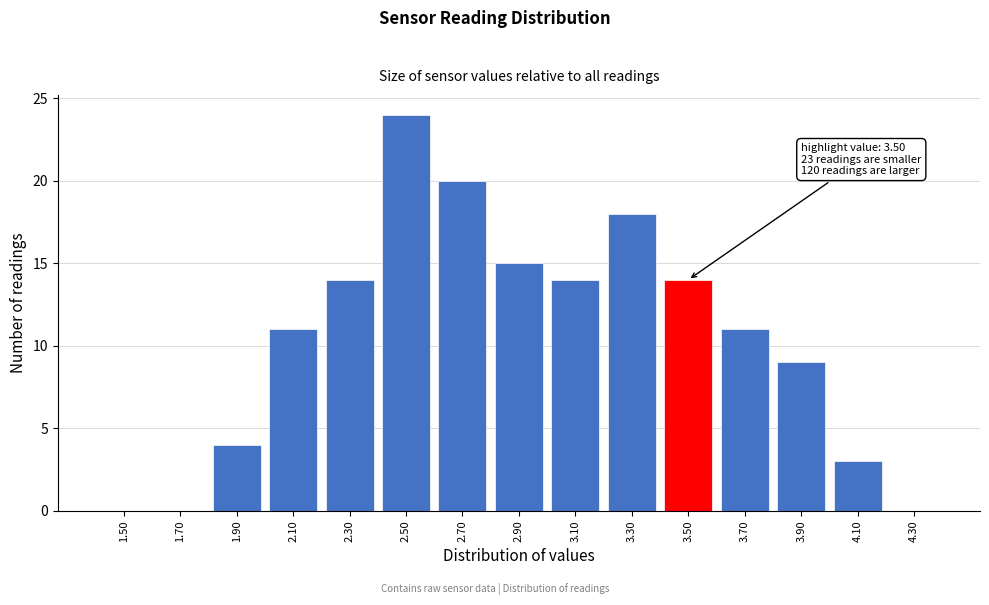

Reading left to right, extract all data points from this chart.

1.50=0	1.70=0	1.90=4	2.10=11	2.30=14	2.50=24	2.70=20	2.90=15	3.10=14	3.30=18	3.50=14	3.70=11	3.90=9	4.10=3	4.30=0